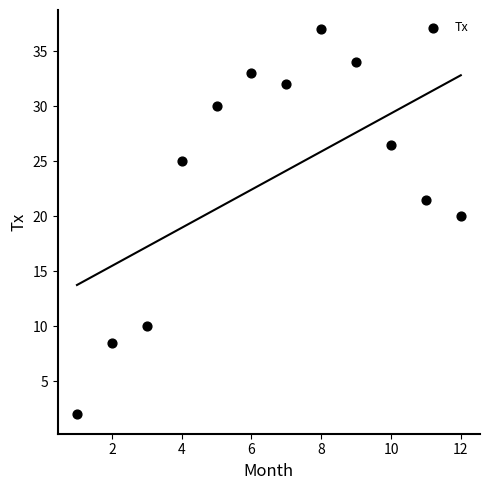

What Y value in the scatter plot is closest to 19?

20.0